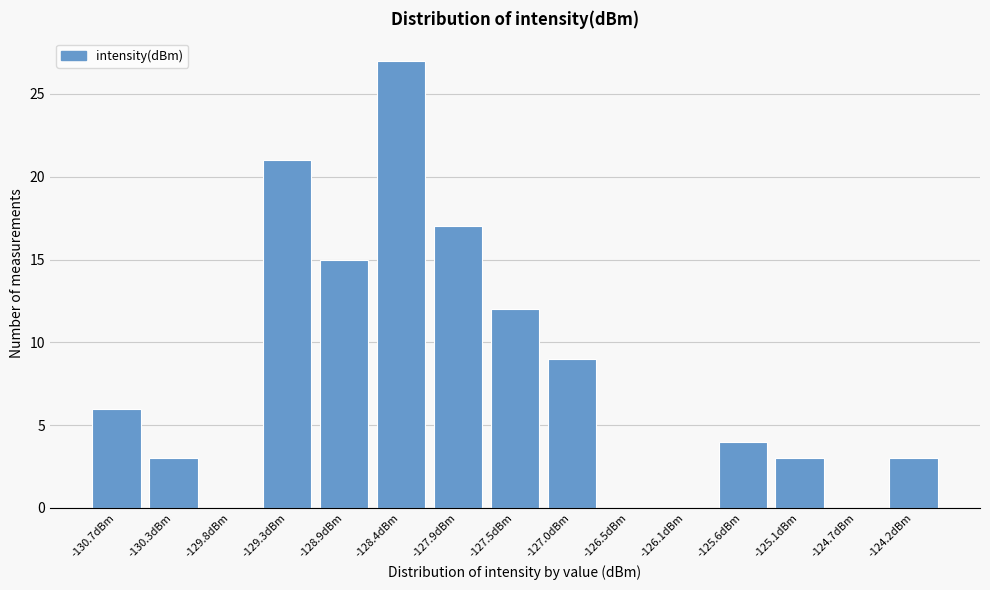

Reading left to right, transcribe all the data shown in this chart.

-130.7dBm=6	-130.3dBm=3	-129.8dBm=0	-129.3dBm=21	-128.9dBm=15	-128.4dBm=27	-127.9dBm=17	-127.5dBm=12	-127.0dBm=9	-126.5dBm=0	-126.1dBm=0	-125.6dBm=4	-125.1dBm=3	-124.7dBm=0	-124.2dBm=3